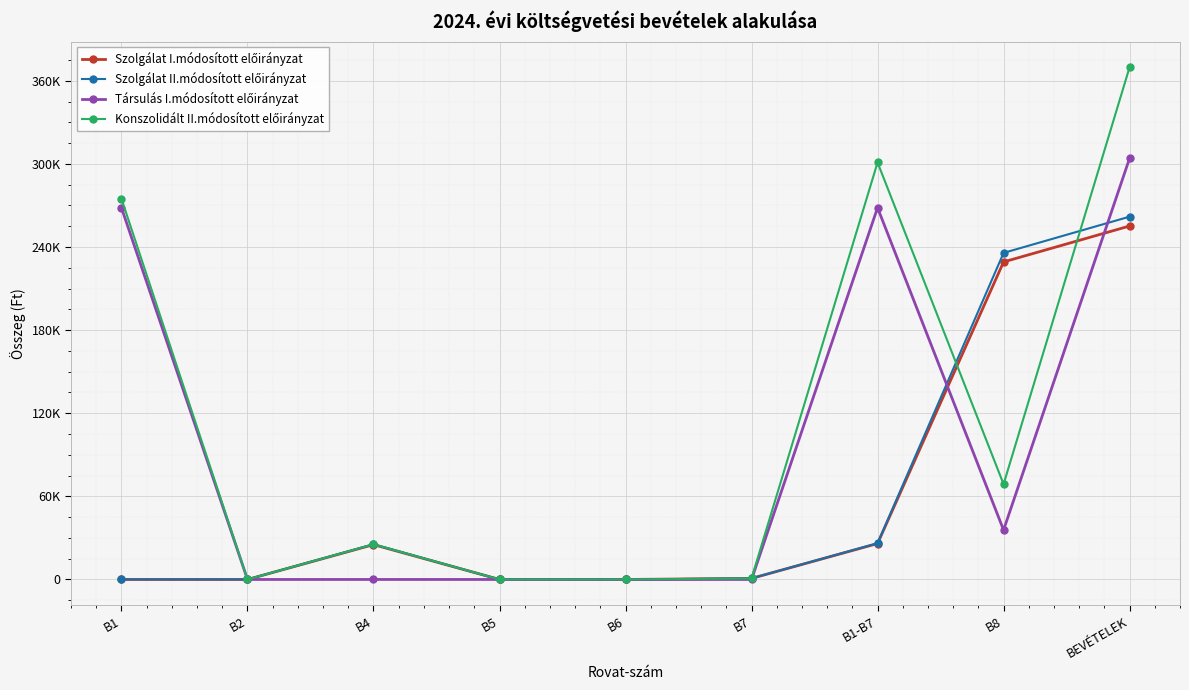

Is this an area chart (filled region under the line)?

No